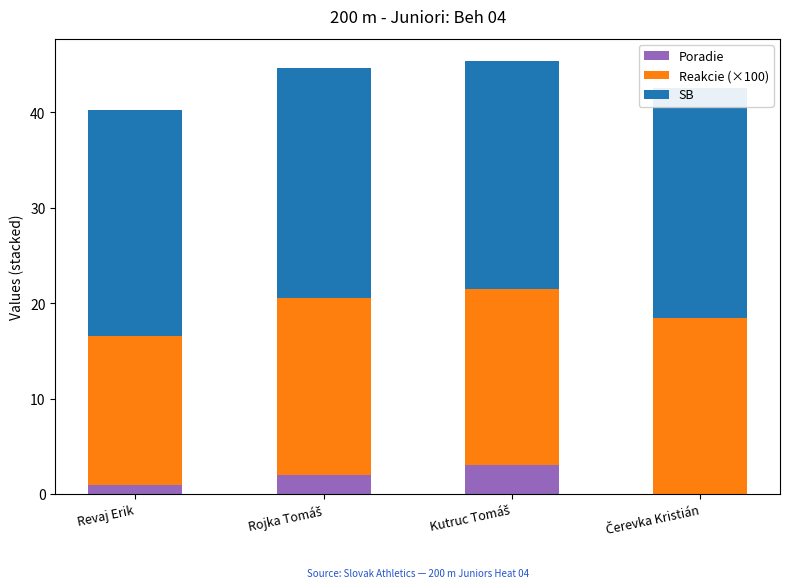

True or false: SB has a value of 24.0 at Rojka Tomáš.

True